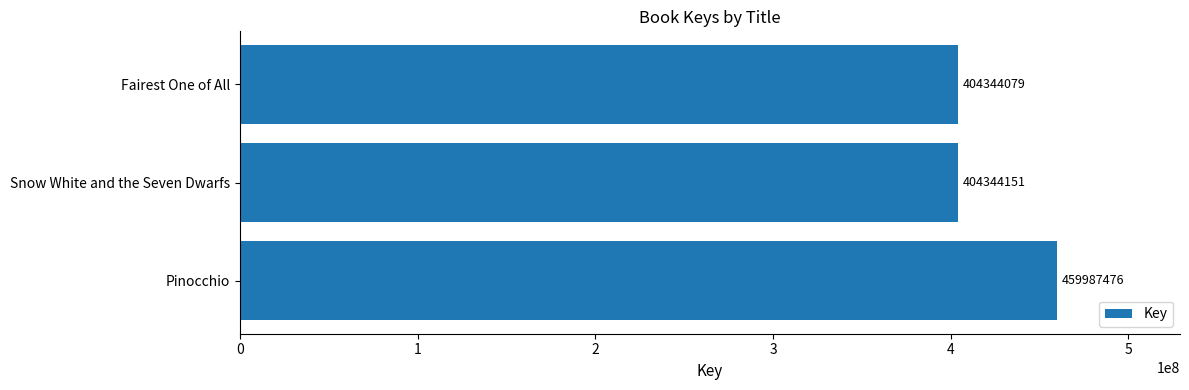

Which category has the lowest value across all series?

Fairest One of All